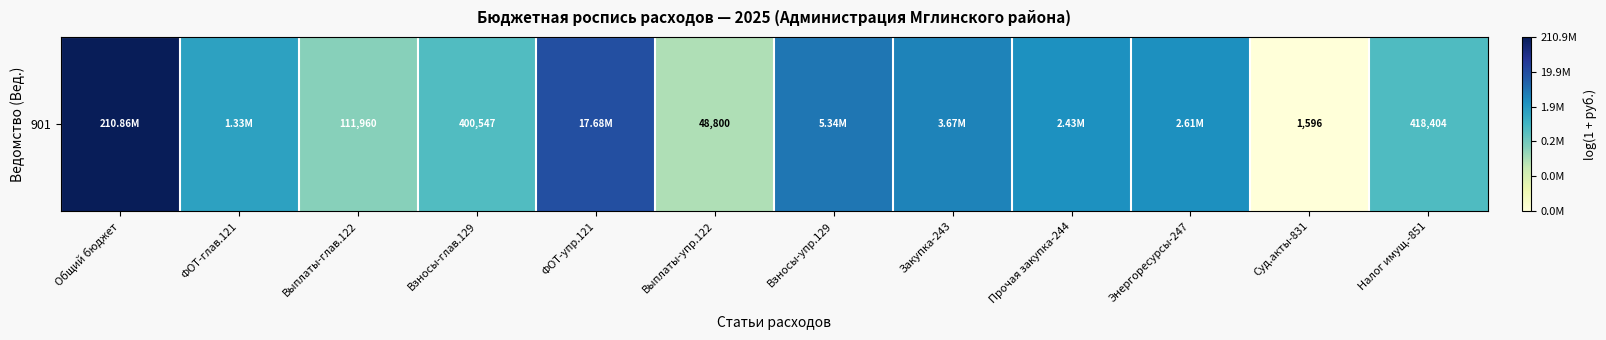

Reading left to right, extract all data points from this chart.

Общий бюджет=19.2	ФОТ-глав.121=14.1	Выплаты-глав.122=11.6	Взносы-глав.129=12.9	ФОТ-упр.121=16.7	Выплаты-упр.122=10.8	Взносы-упр.129=15.5	Закупка-243=15.1	Прочая закупка-244=14.7	Энергоресурсы-247=14.8	Суд.акты-831=7.4	Налог имущ.-851=12.9